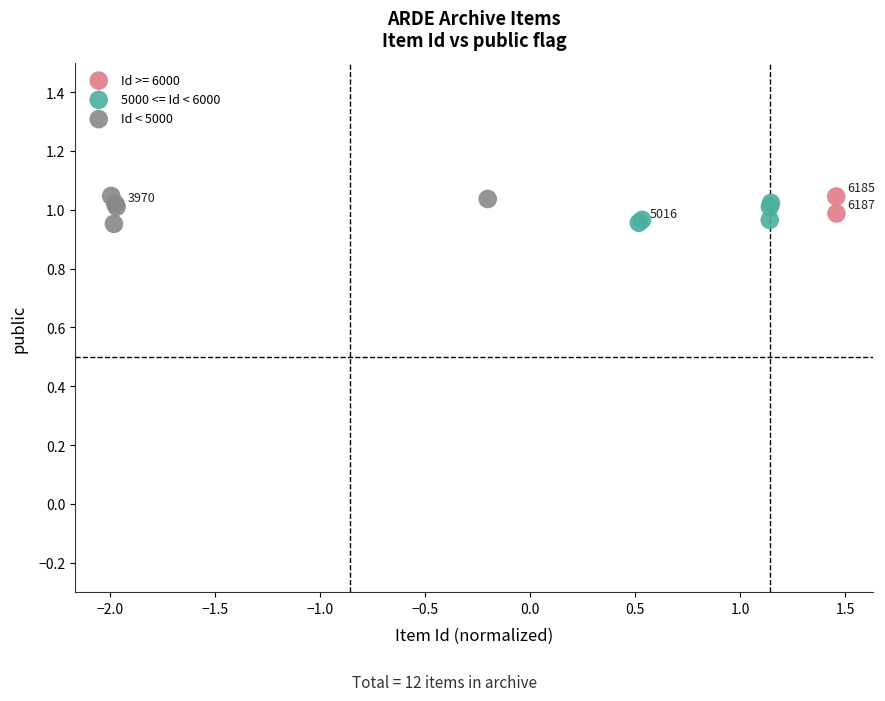

Which series has the largest Y range (max minus min)?

Id < 5000